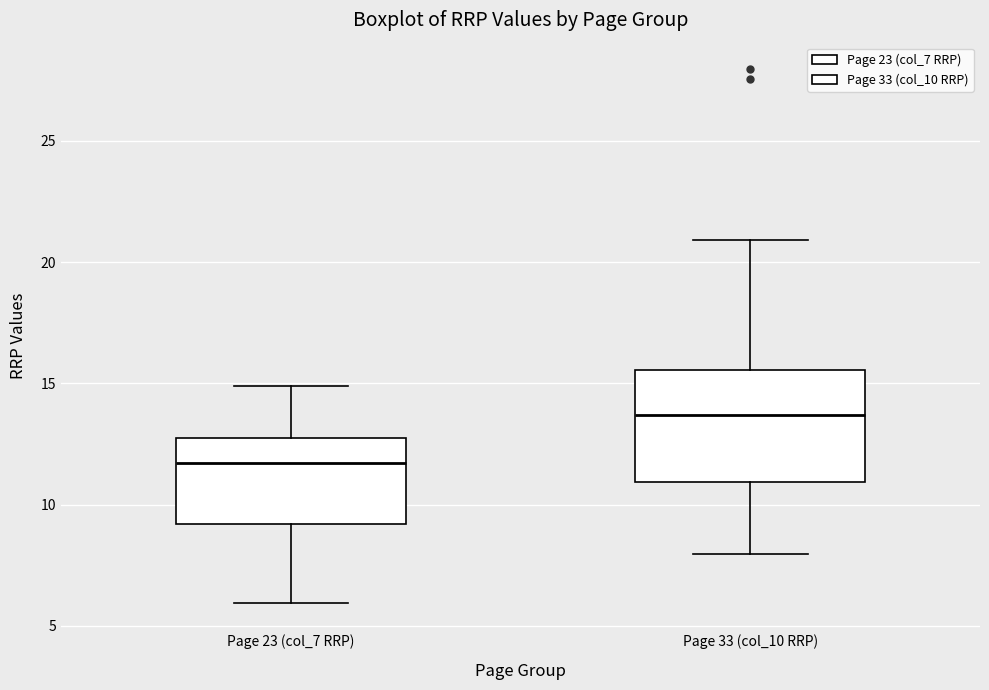

Reading left to right, read every box against the y-axis: the position of its median line, the range the box covers, and the ends of its whiskers. The values are not printed on the chart, so give them approximately, as read against the axis.

Page 23 (col_7 RRP): median 11.5, box 9.0 to 13.0, whiskers 6.0 to 15.0
Page 33 (col_10 RRP): median 13.5, box 11.0 to 15.5, whiskers 8.0 to 21.0